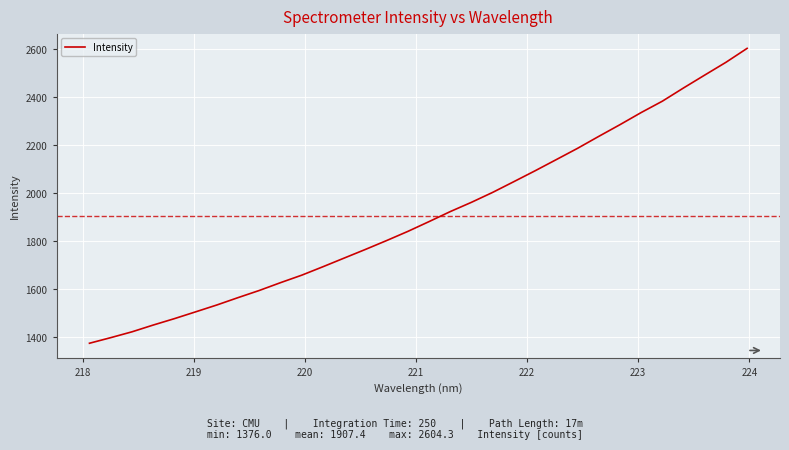

What is the smallest value displayed?

1376.0